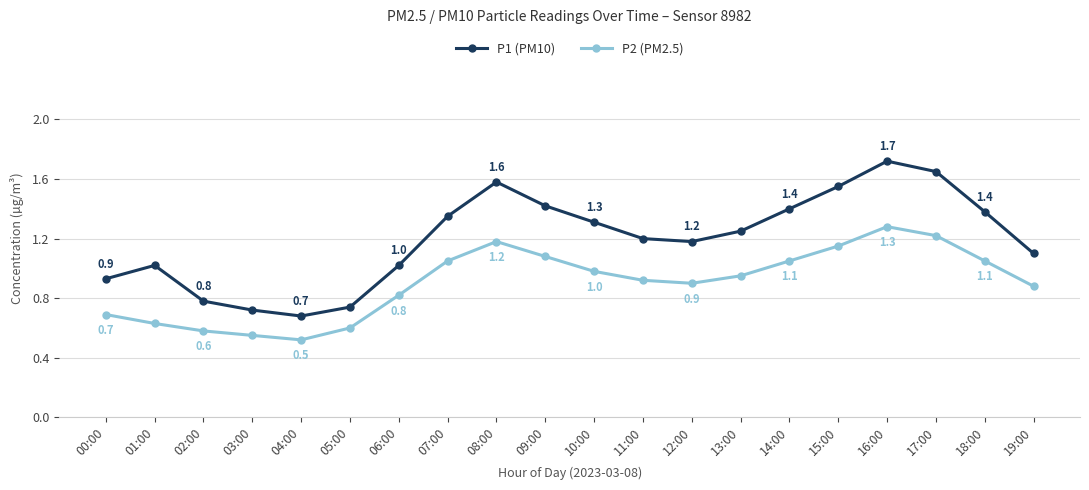

What position from the right is 12:00?

8